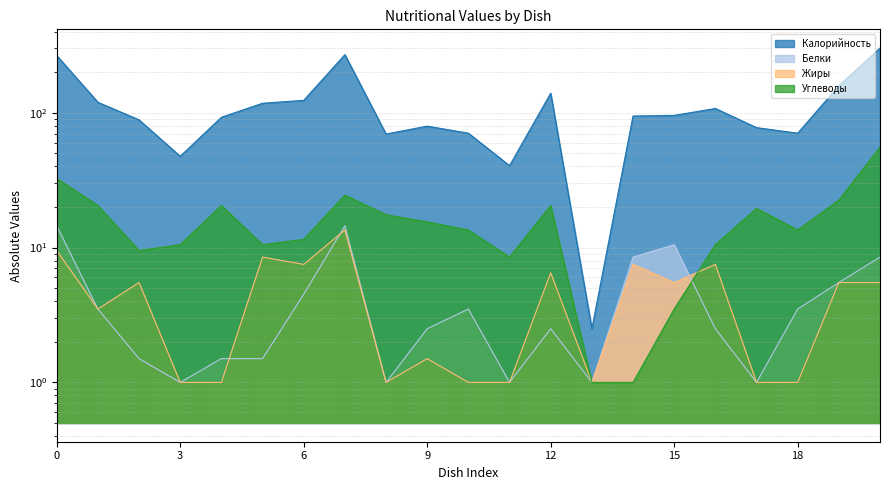

How many intersections are there between Жиры and Белки?

3